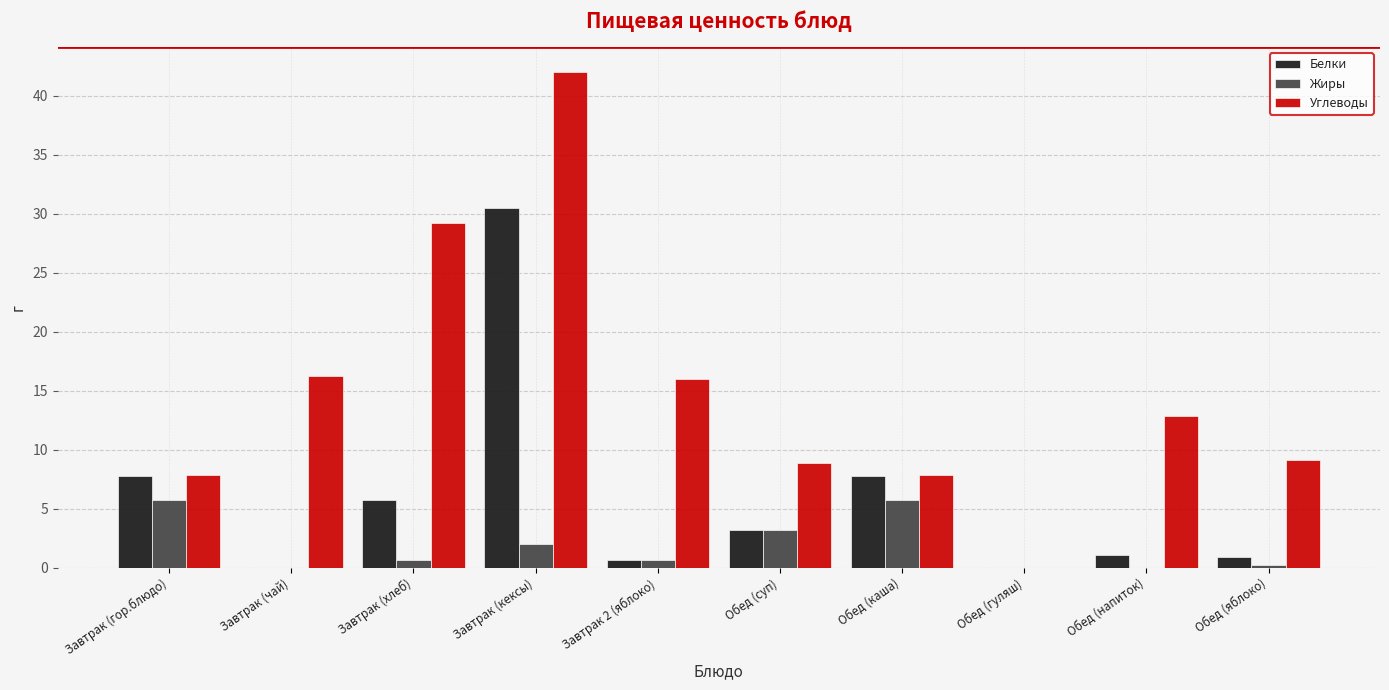

True or false: Белки has a value of 3.2 at Обед (суп).

True